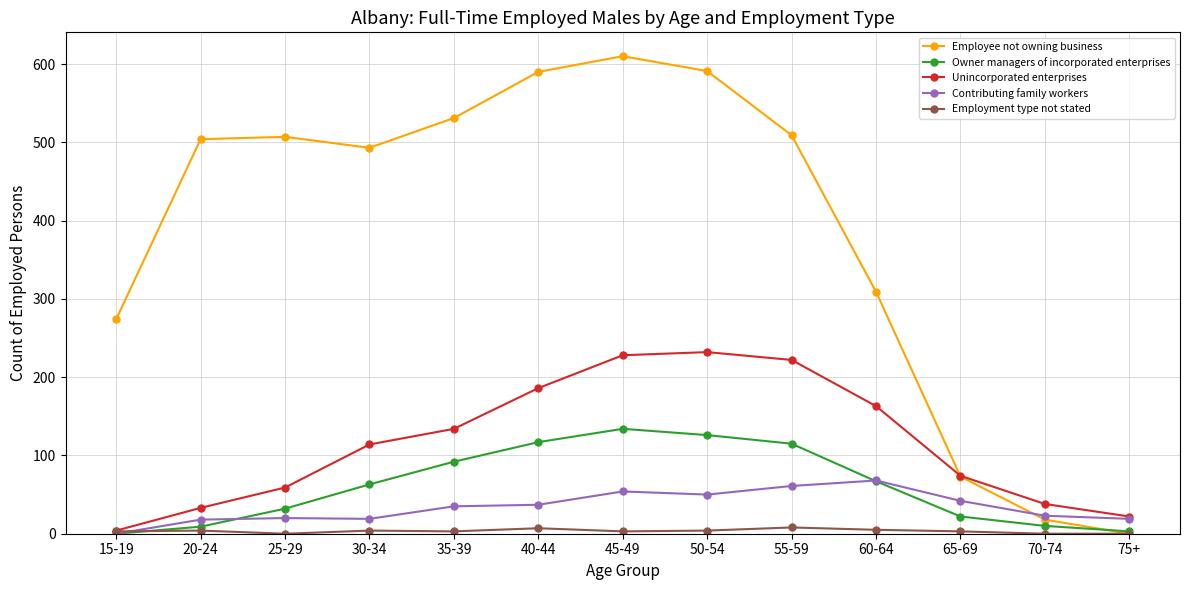

What is the label of the 12th point from the left?

70-74